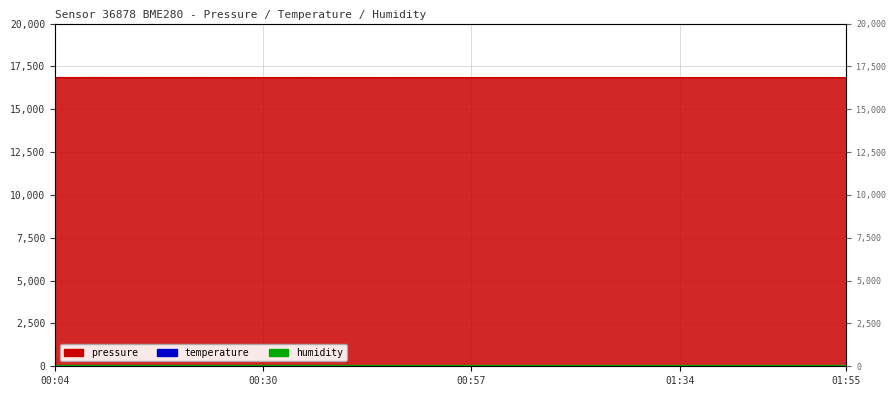

At which category is the sum across all series the highest?

00:09